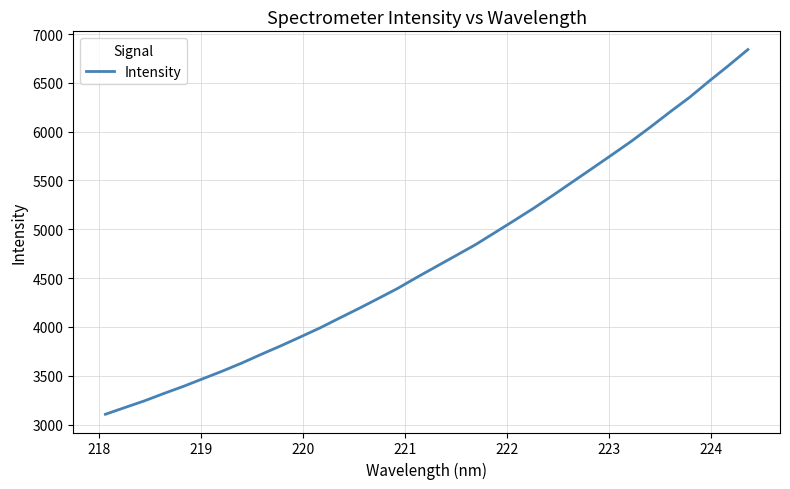

What is the greatest value displayed?

6840.7